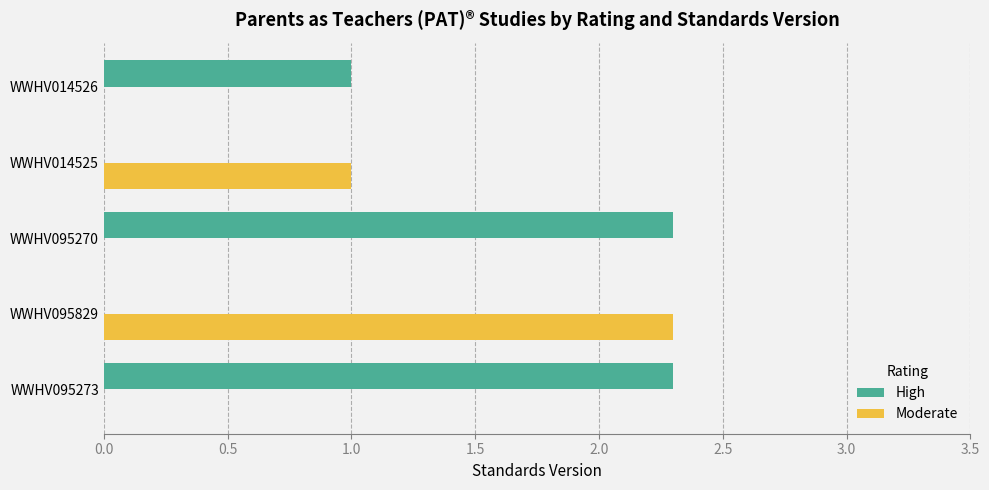

The value of Moderate at WWHV014526 is 1.0. True or false?

False